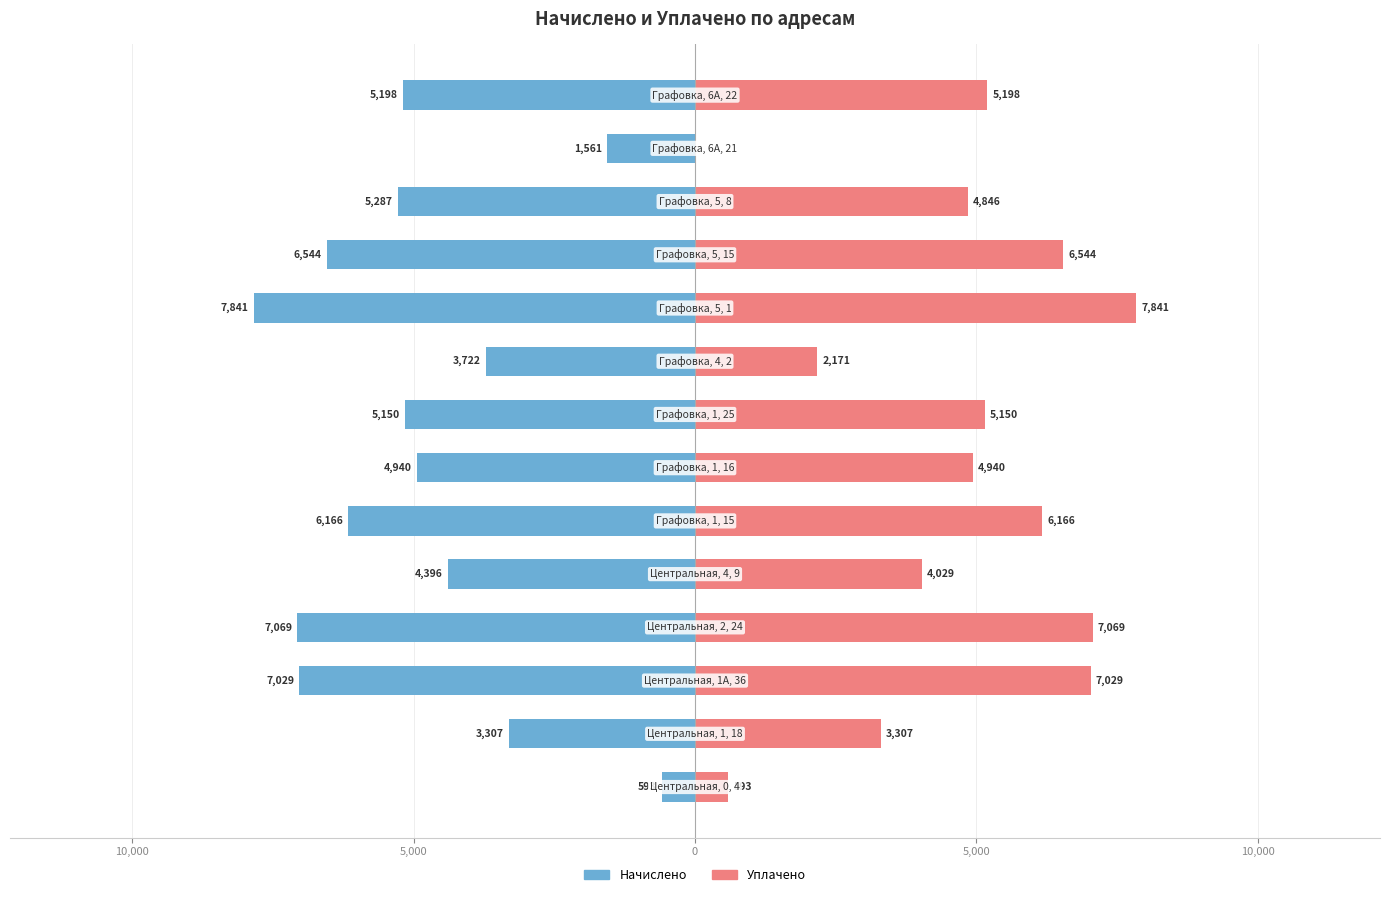

Which series has the largest range (max minus min)?

Уплачено